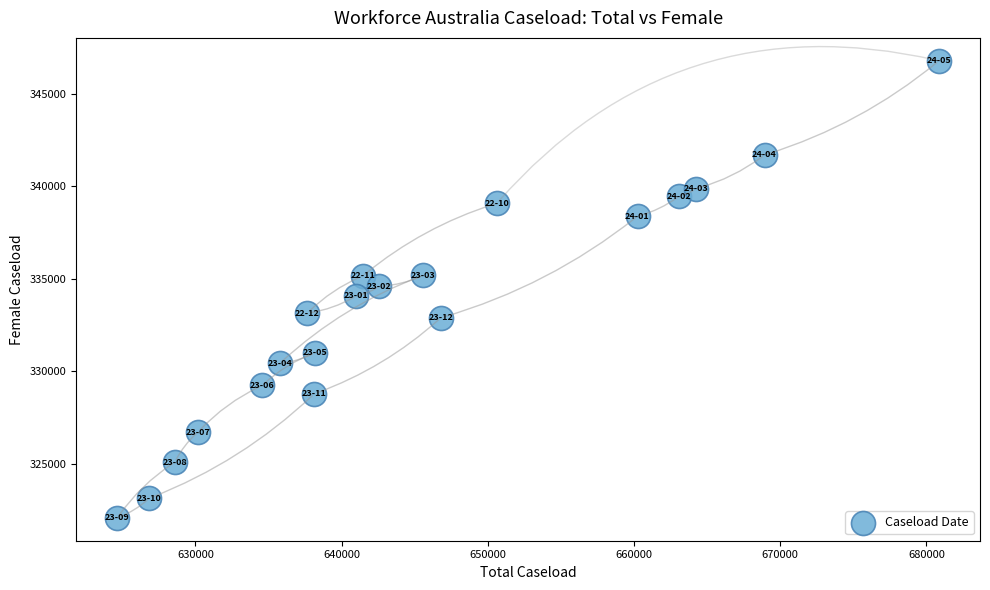

What is the range of Y values (max minus min)?

24690